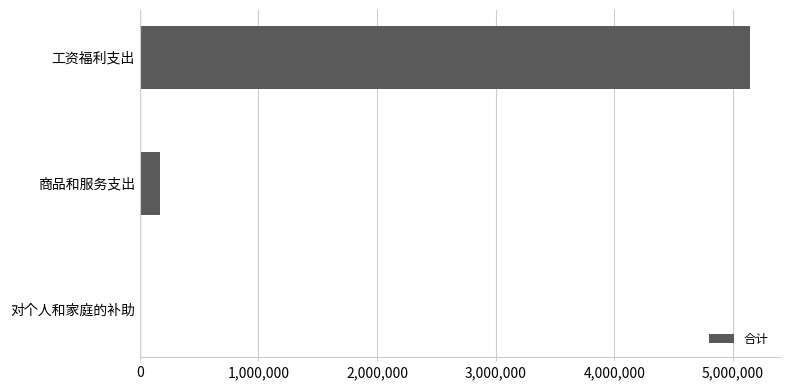

Is it true that the value at 工资福利支出 is 3307544?

False